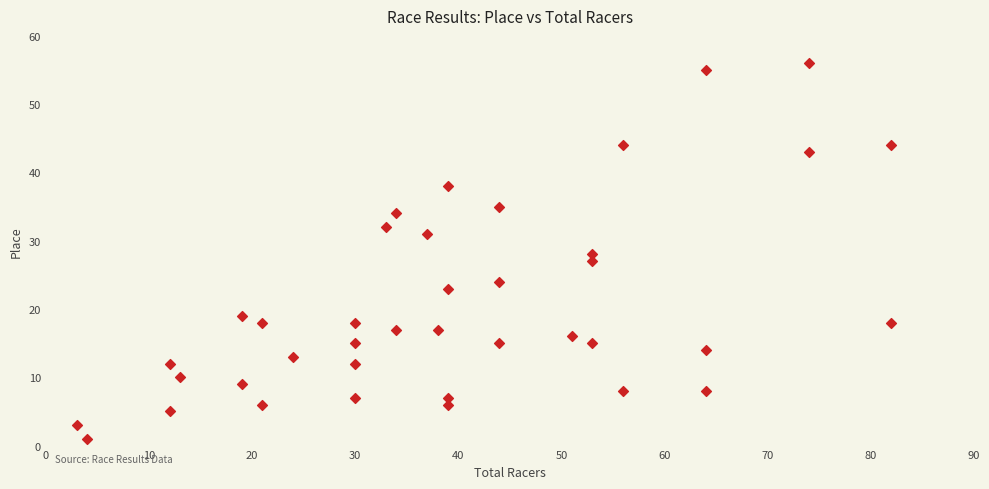

What is the range of Y values (max minus min)?

55